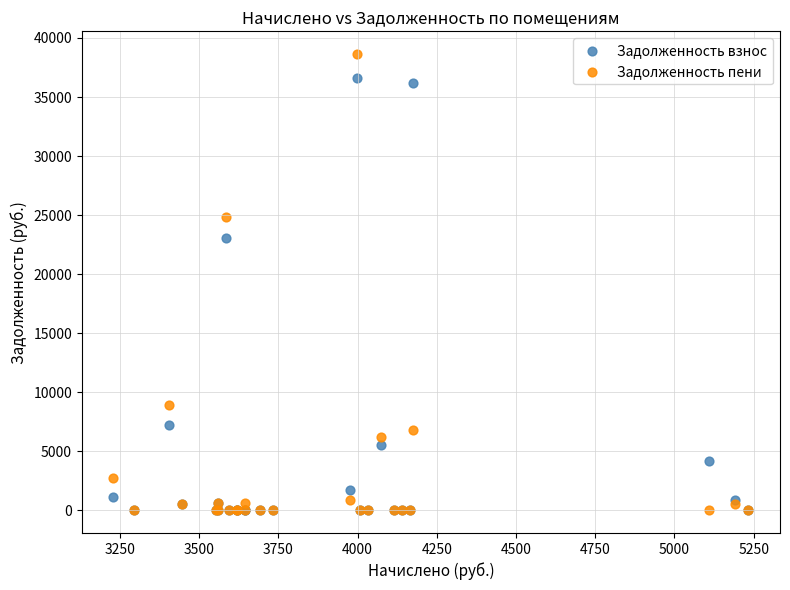

Which series reaches the maximum Y coordinate?

Задолженность пени